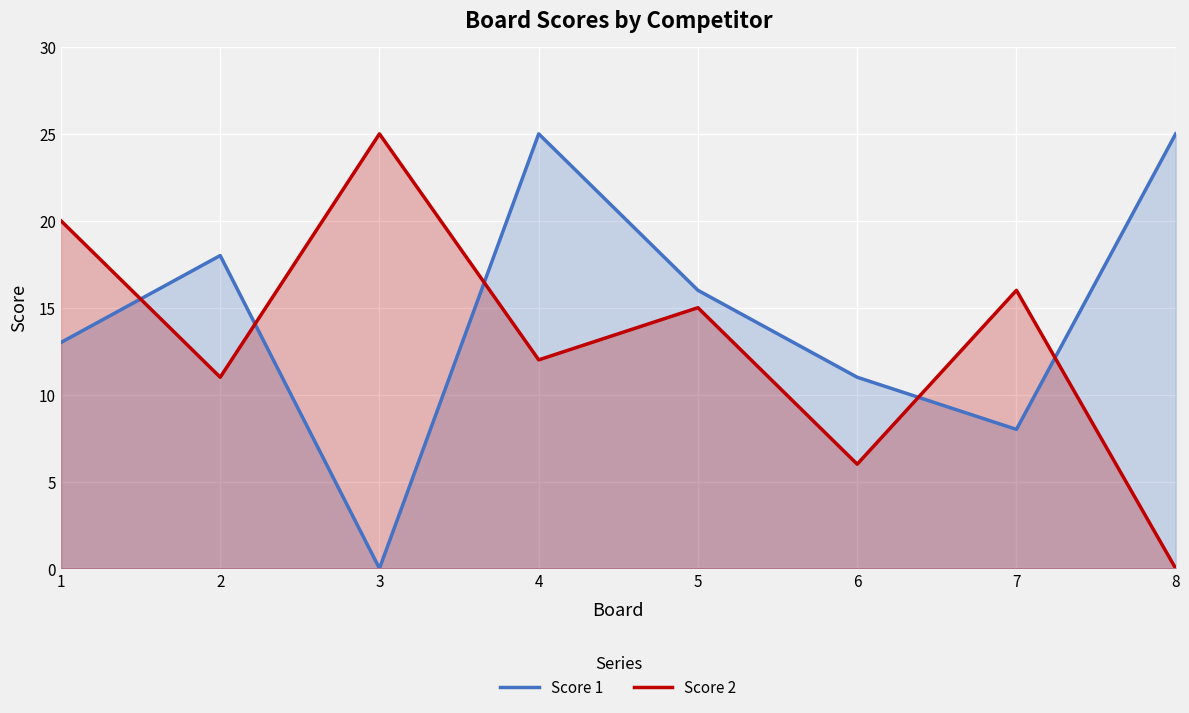

How many positive values does the Score 2 series have?

7